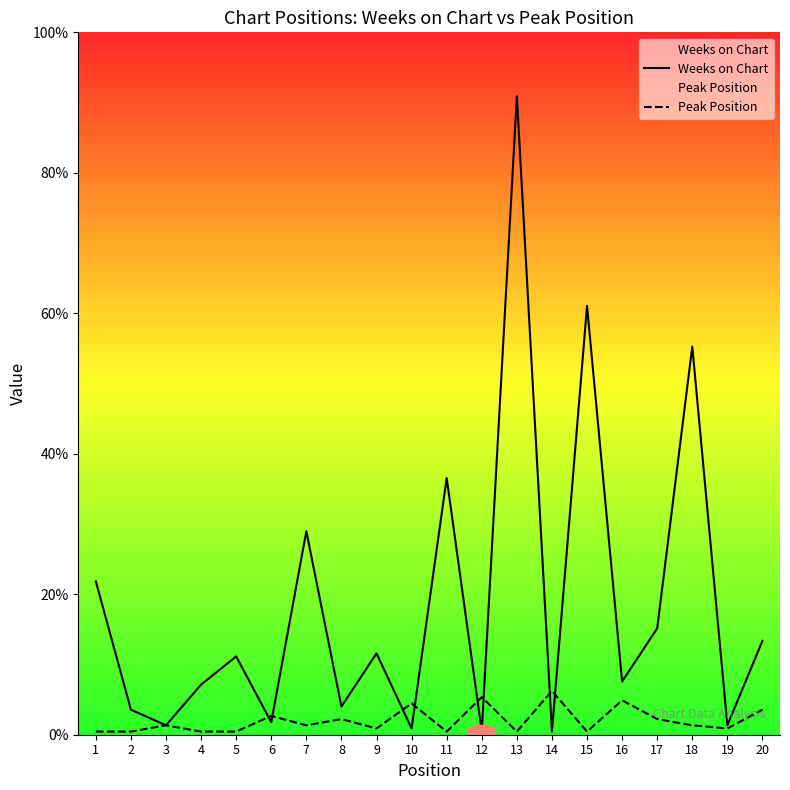

How many intersections are there between Peak Position and Weeks on Chart?

8